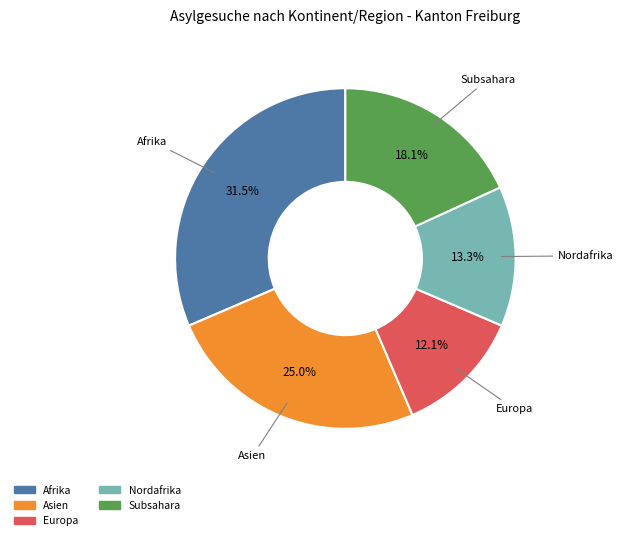

Is there a majority slice in this chart?

No